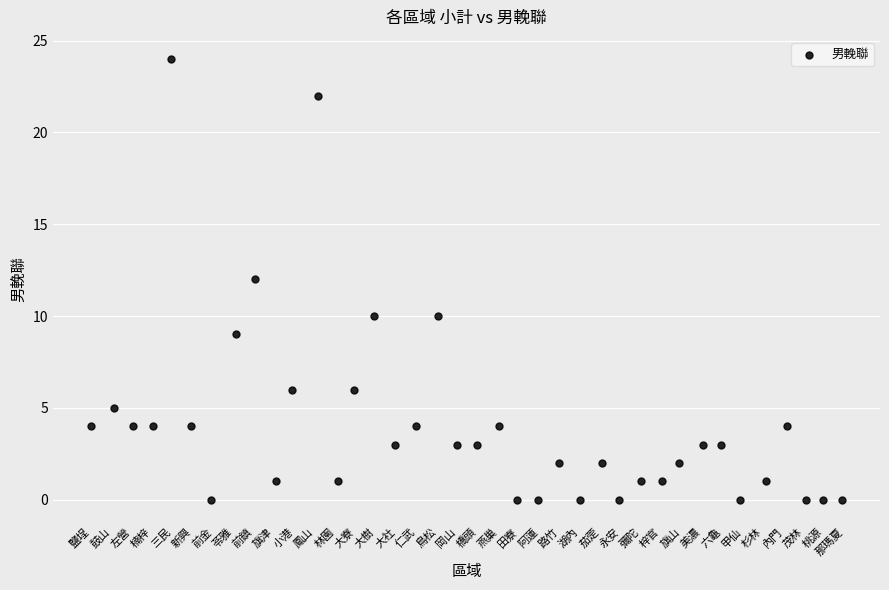

What is the range of Y values (max minus min)?

24